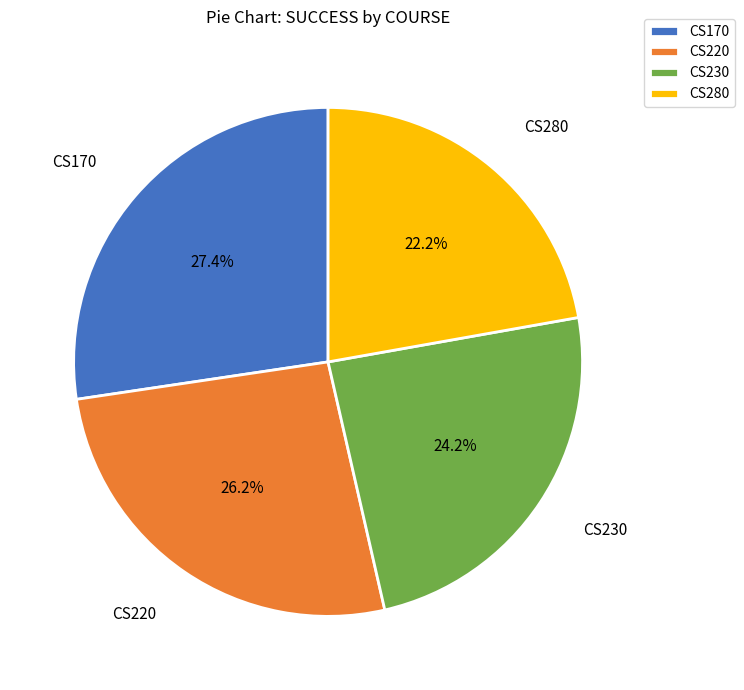

Count the number of slices in the pie.

4